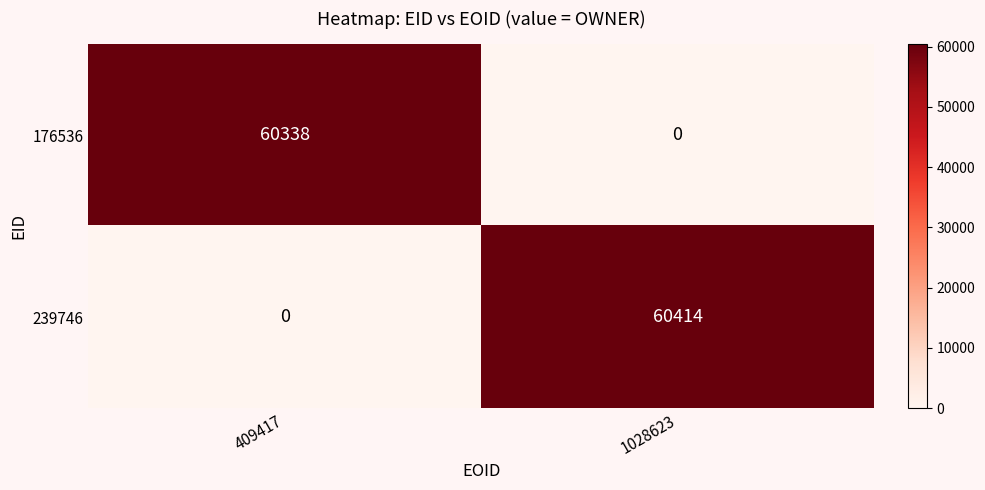

At which category is the sum across all series the highest?

1028623